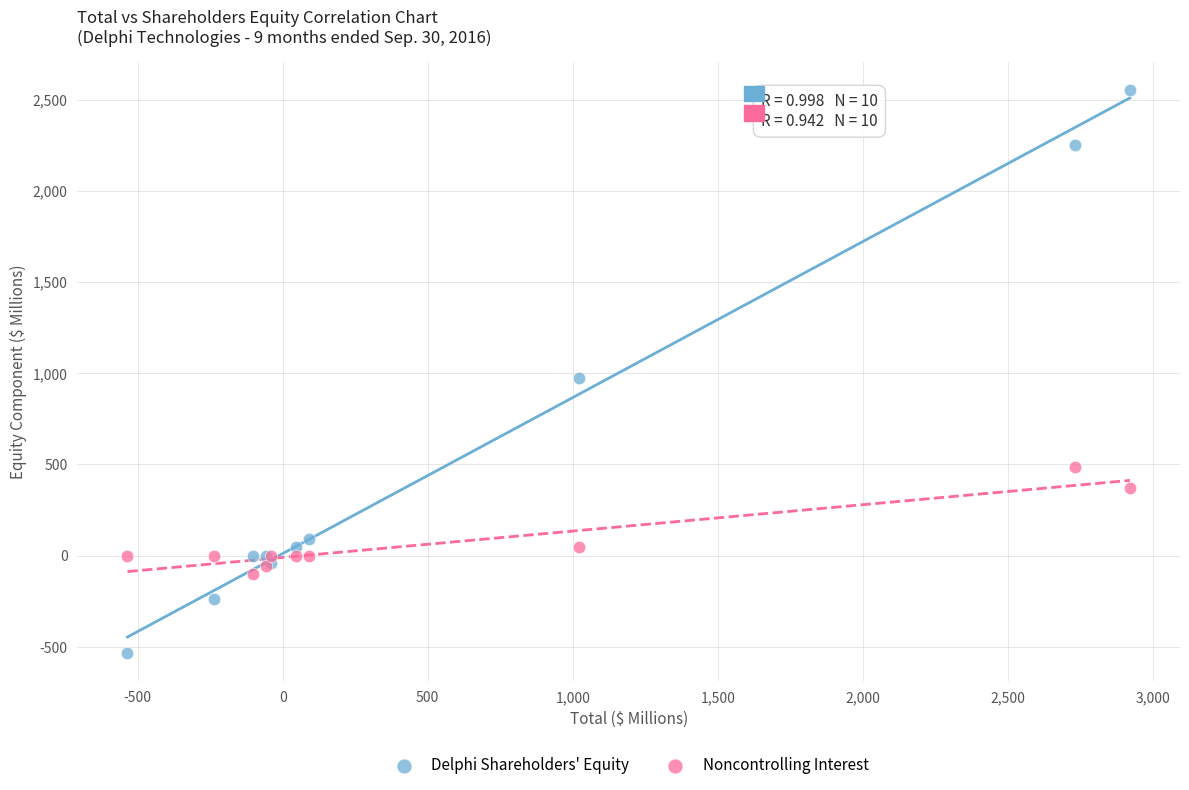

Which series contains the highest Y value?

Delphi Shareholders' Equity